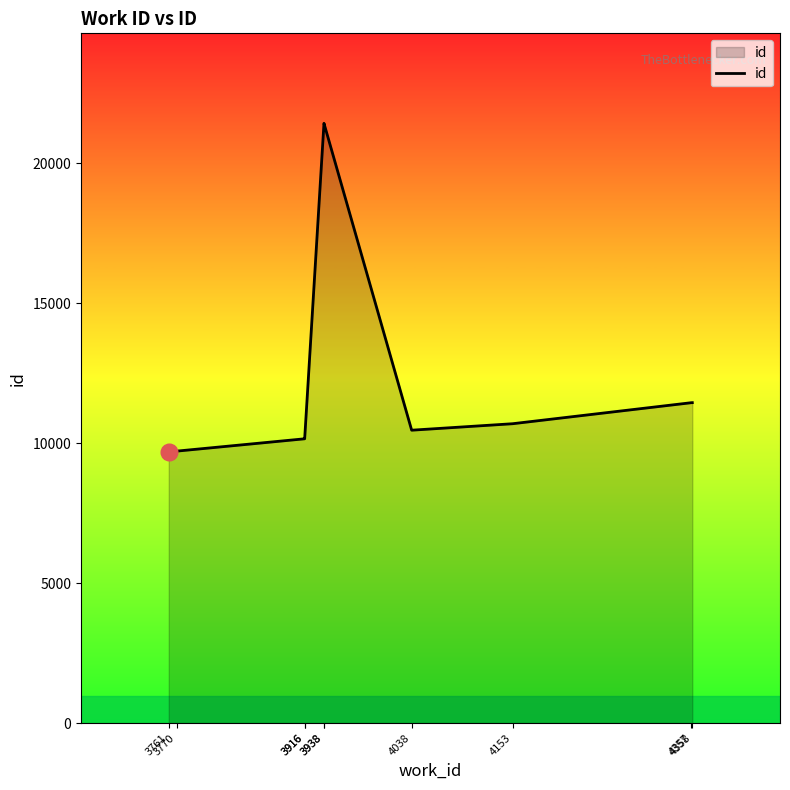

What is the ratio of the value at 4358 to the value at 3770?

1.2